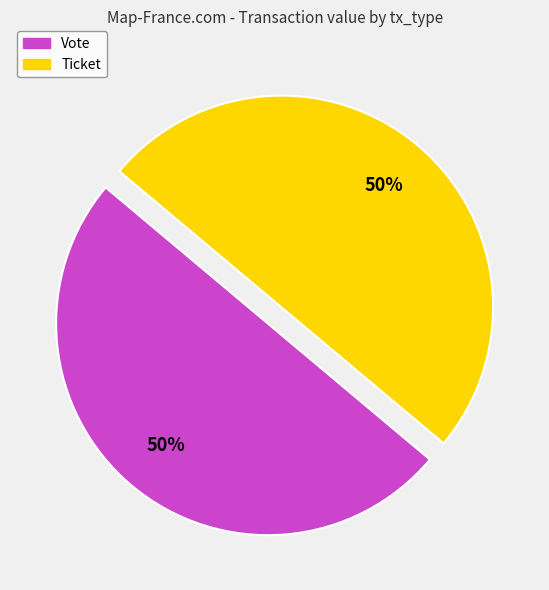

How many slices are in this pie chart?

2